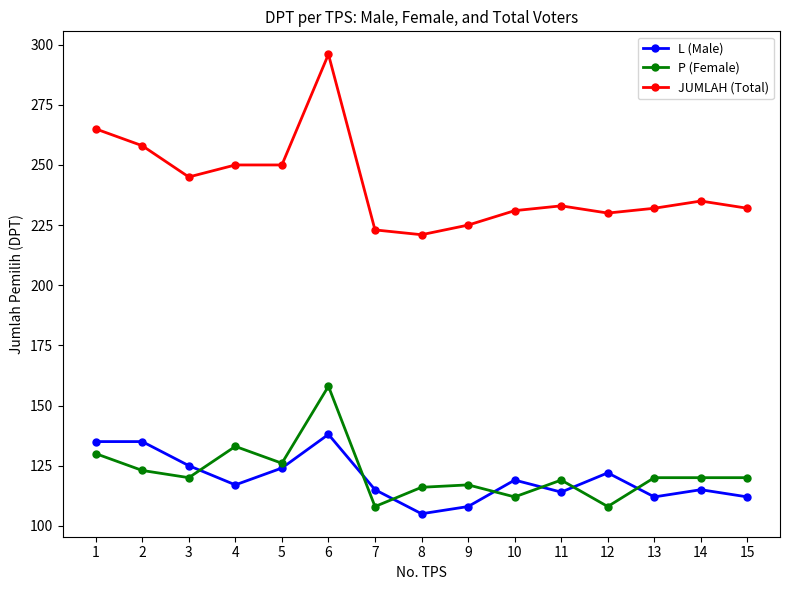

True or false: JUMLAH (Total) and P (Female) intersect in this chart.

False